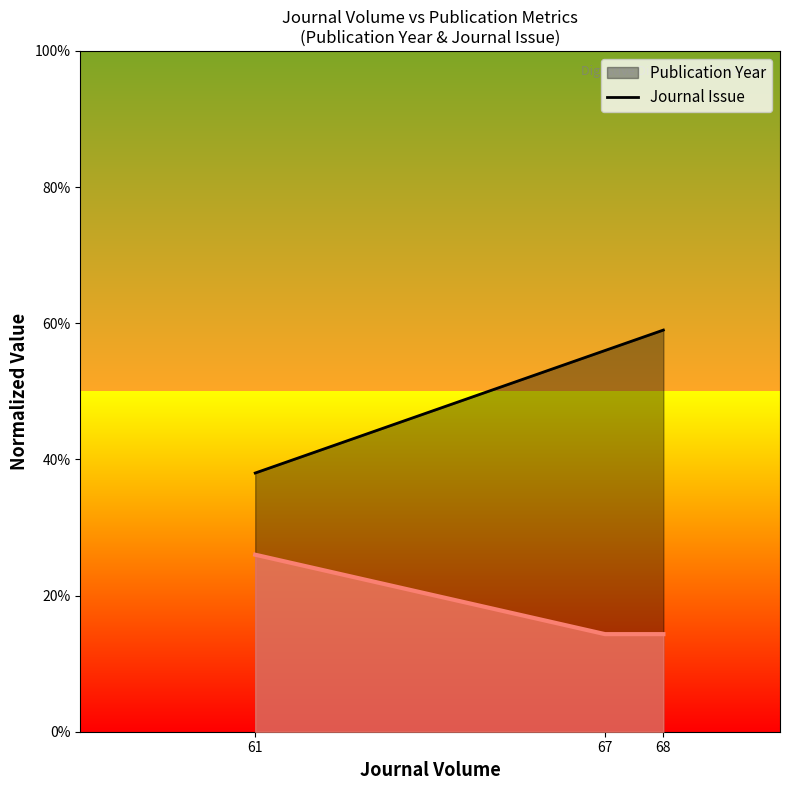

Reading left to right, extract all data points from this chart.

Publication Year: 61=38.0	67=56.0	68=59.0
Journal Issue: 61=26.0	67=14.3	68=14.3